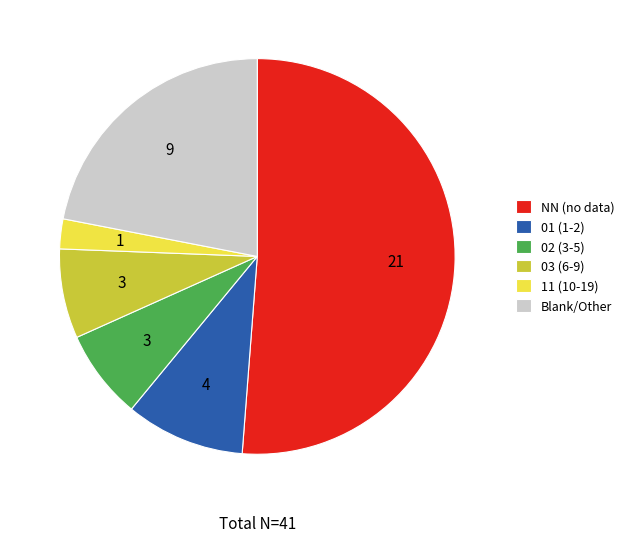

Combined, do 01 (1-2) and 03 (6-9) account for over 50%?

No